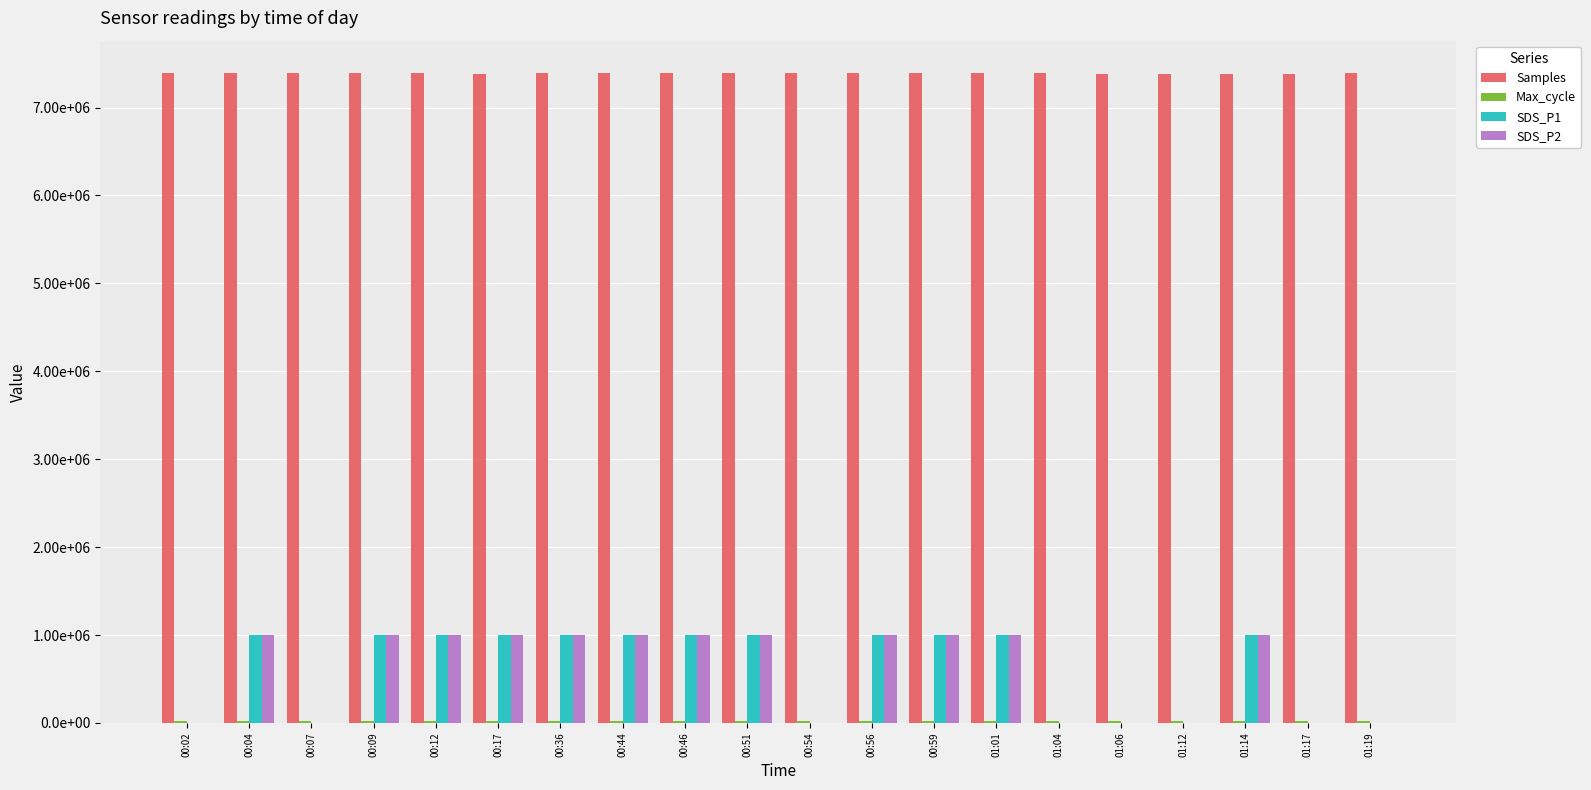

What is the difference between the maximum and minimum values in the Samples series?

8215